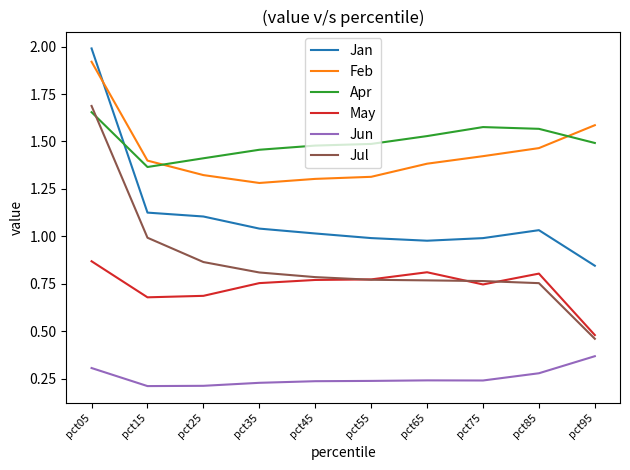

Which series has the widest spread of values?

Jul